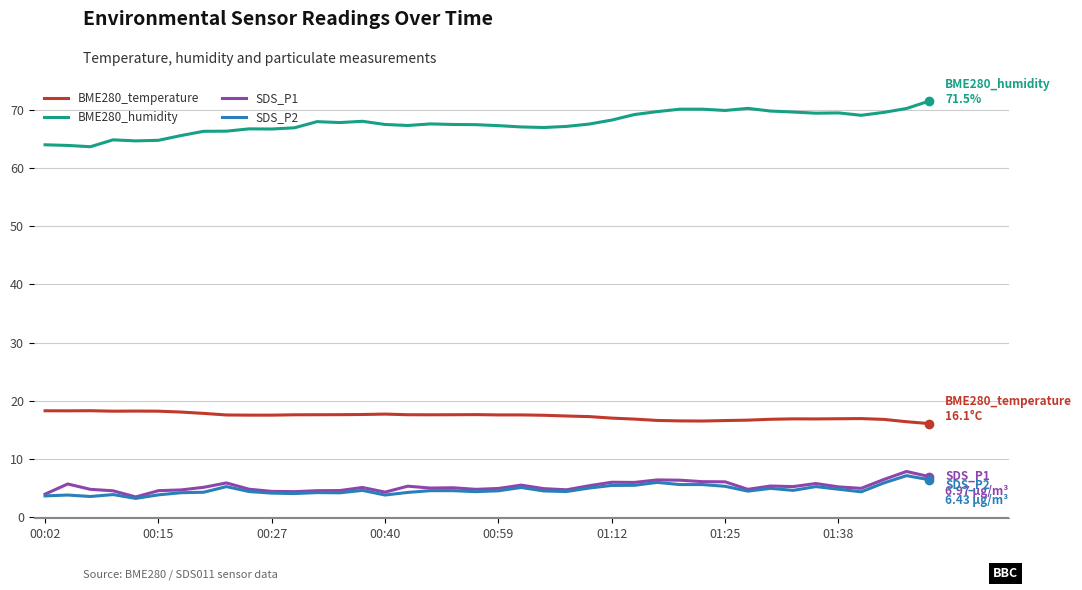

Which series has the largest total across all categories?

BME280_humidity